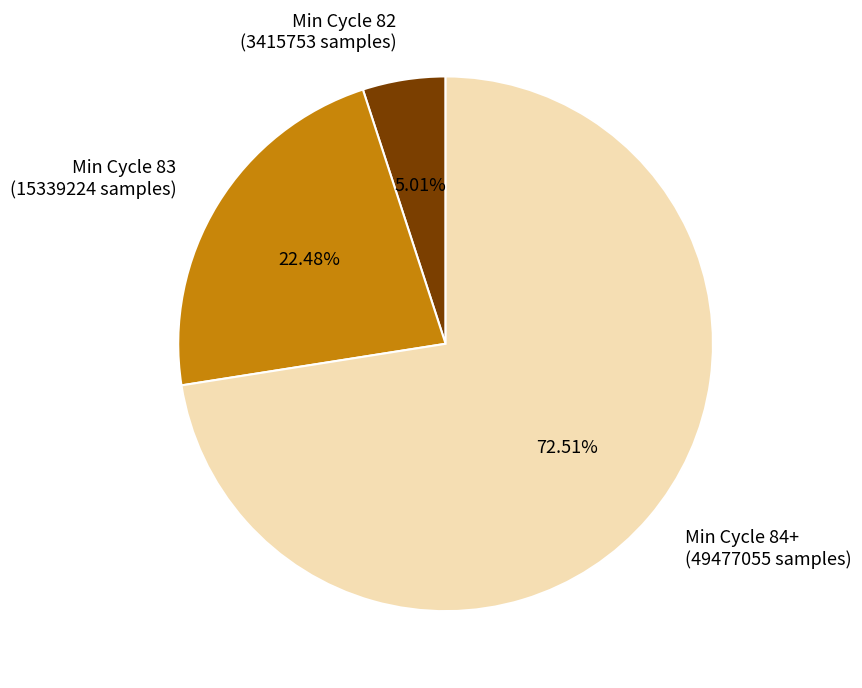

Rank the categories by value from lowest to highest.

Min Cycle 82 (3415753 samples), Min Cycle 83 (15339224 samples), Min Cycle 84+ (49477055 samples)